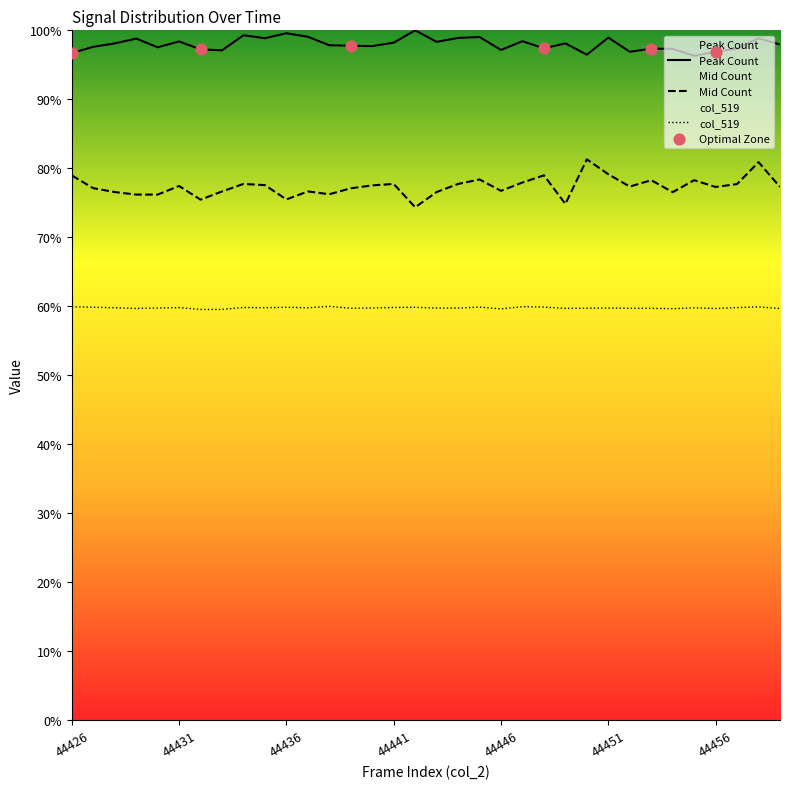

What is the spread (max minus min) of values at 44456?

37.2